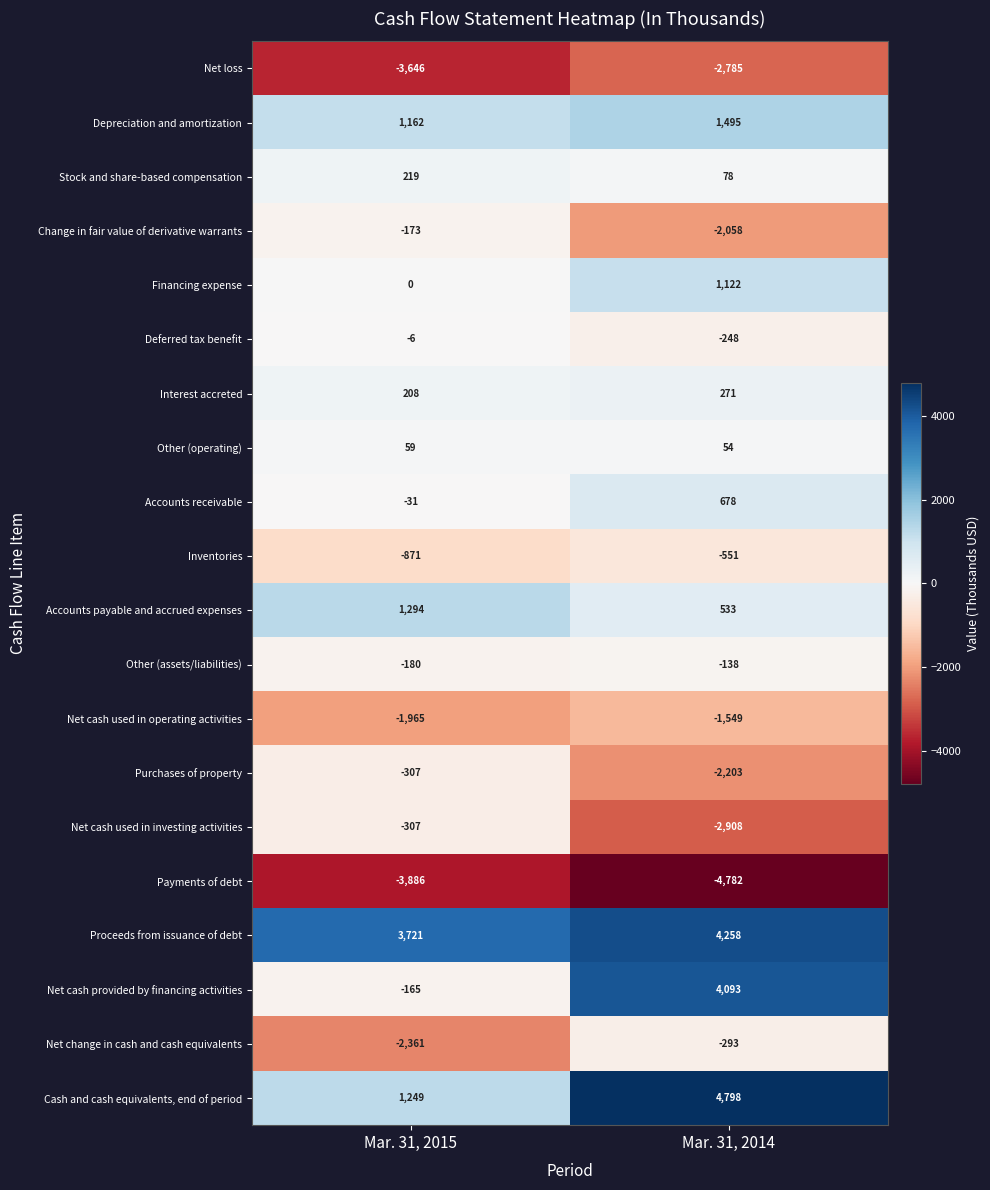

What is the average value of the Purchases of property series?

-1255